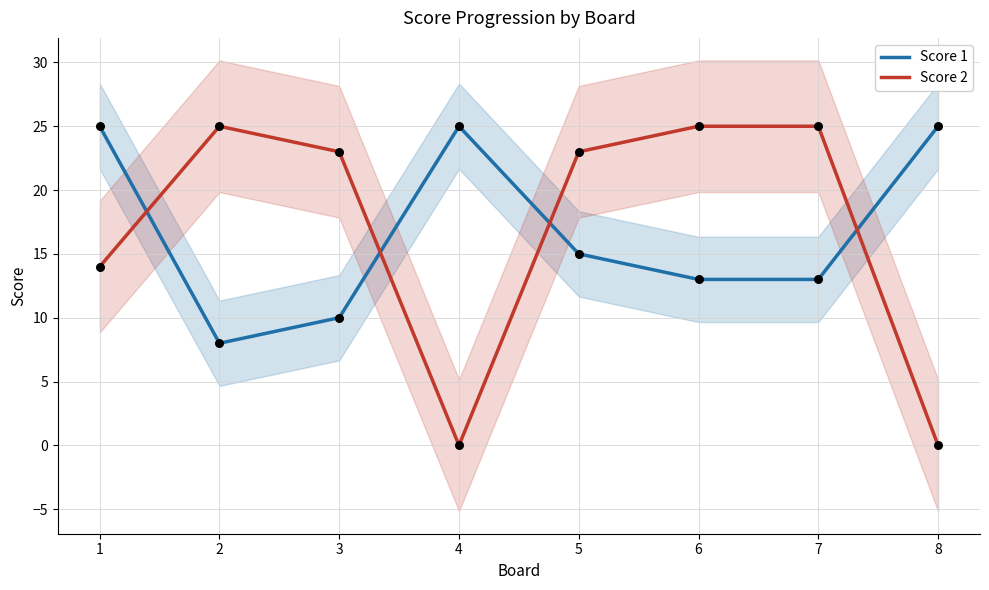

At which category is the sum across all series the highest?

1